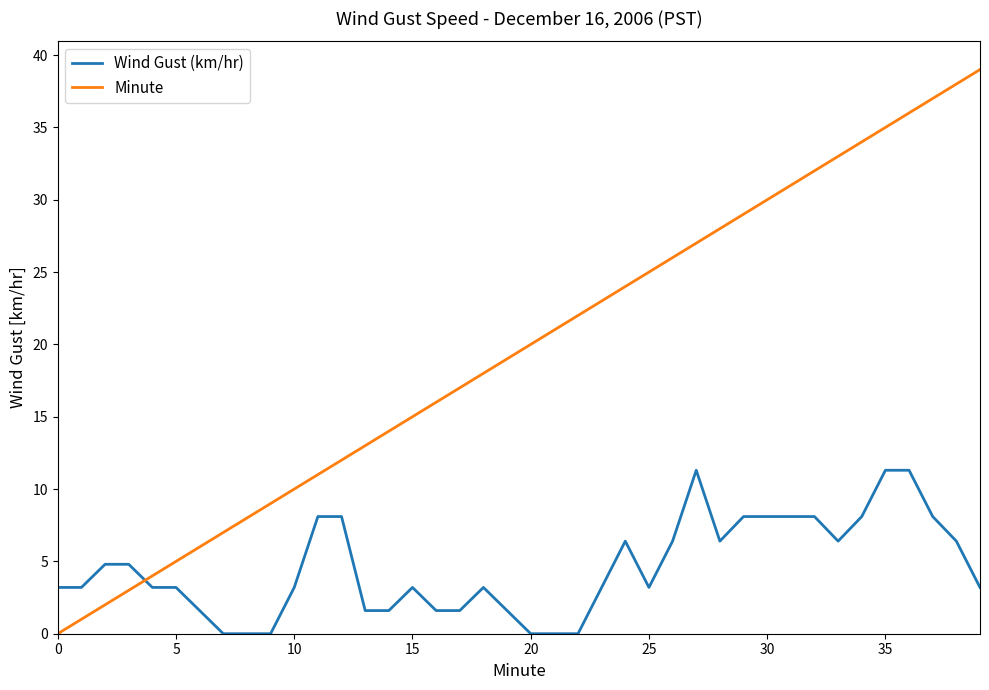

Which series has the largest total across all categories?

Minute